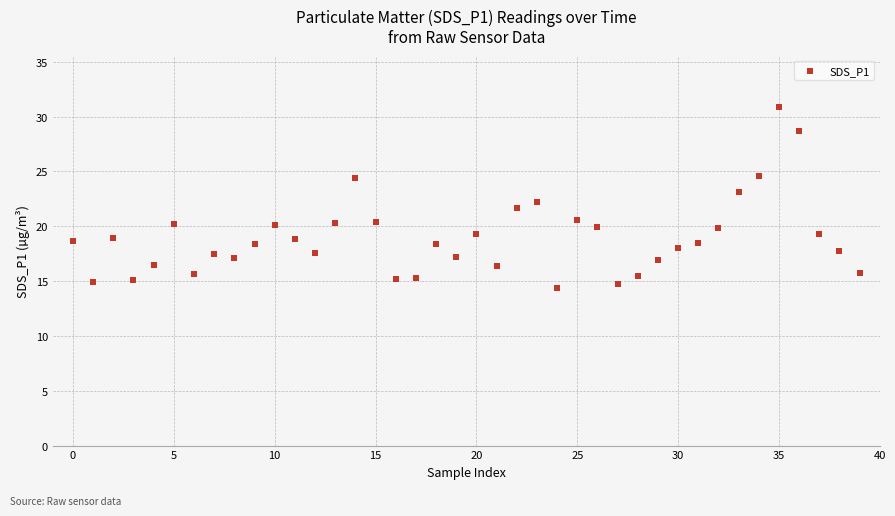

What is the range of Y values (max minus min)?

16.5